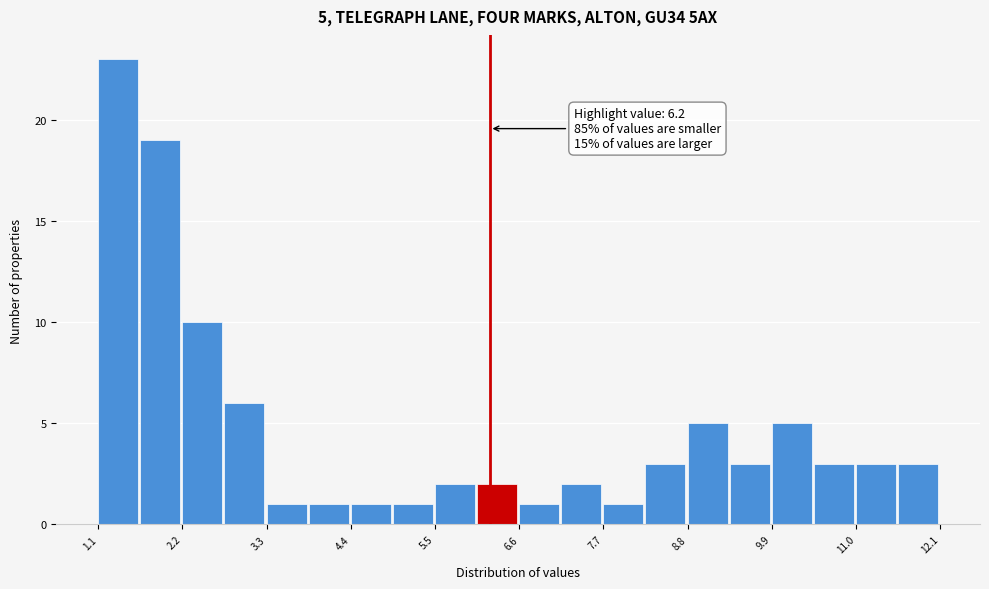

Around what value on the x-axis is the tallest bar? Give the approximate position of its centre, as read against the axis.

1.4